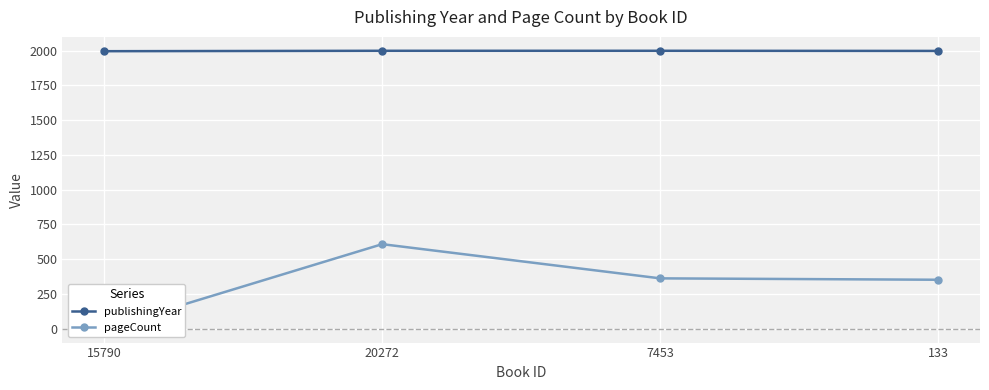

Where does the pageCount series first go above 362?

20272